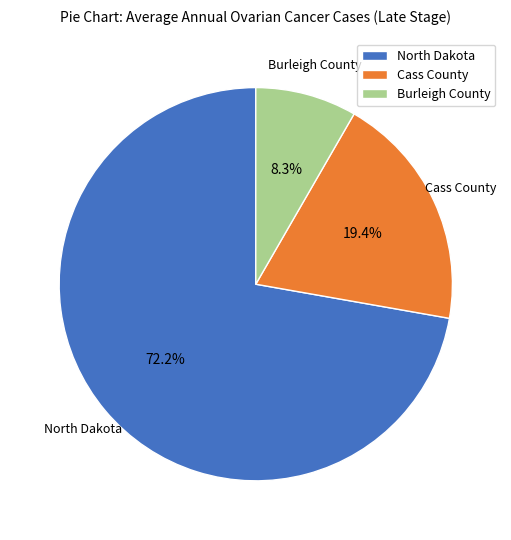

Approximately how many times larger is the value at Cass County compared to North Dakota?

0.3